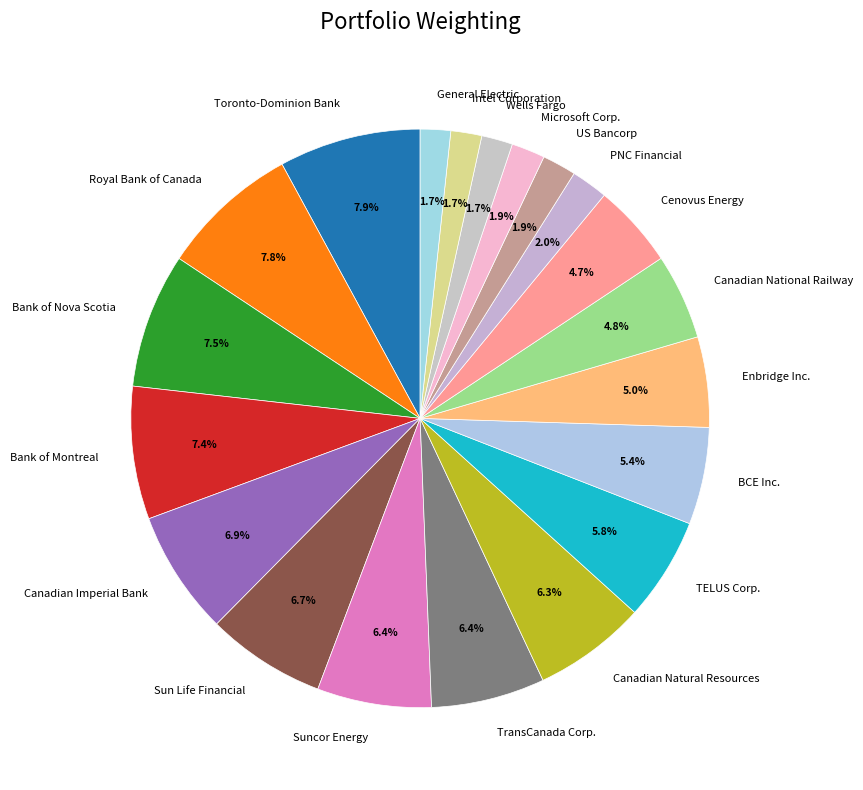

Does any single category account for the majority?

No